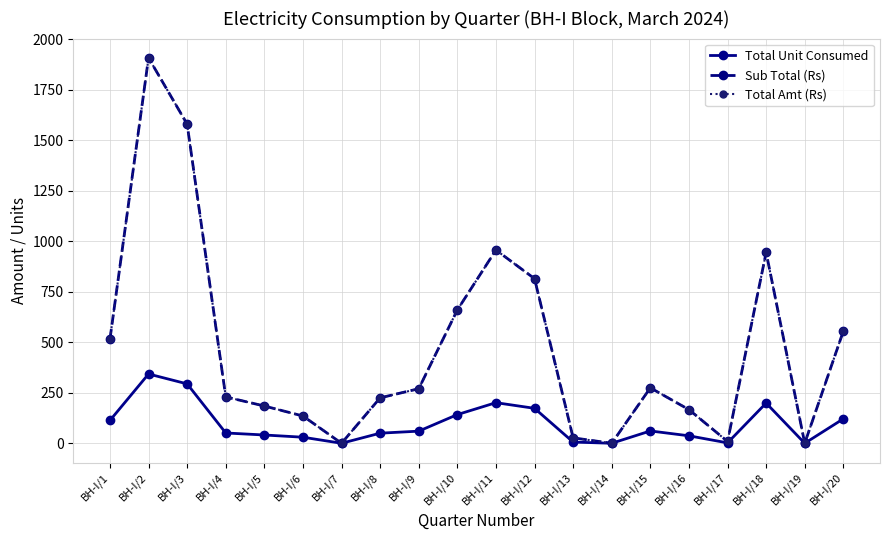

At which label does Total Unit Consumed first exceed 60?

BH-I/1